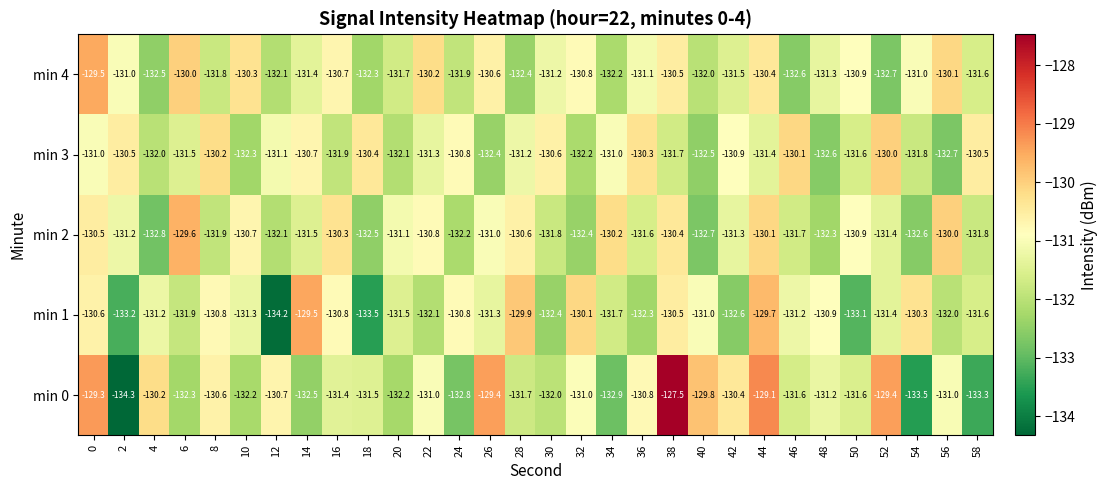

What is the minimum value shown in the chart?

-134.3